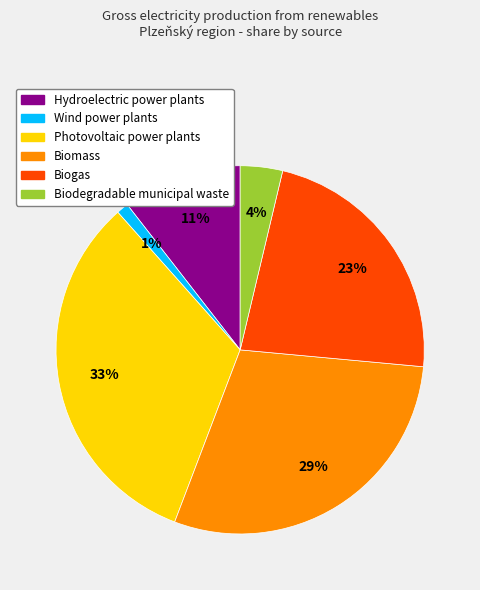

To the nearest percent, what percentage of the pie is Biogas?

23%